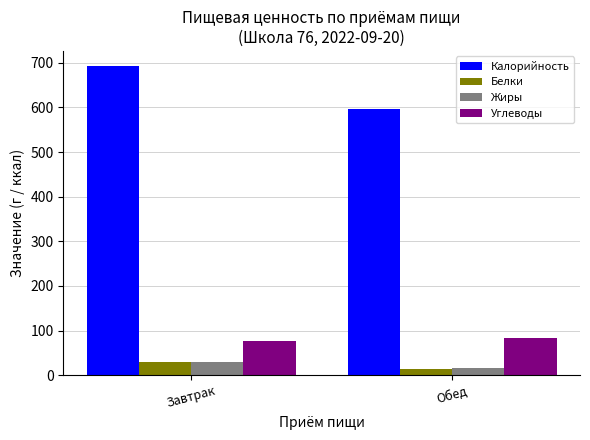

What position from the right is Обед?

1